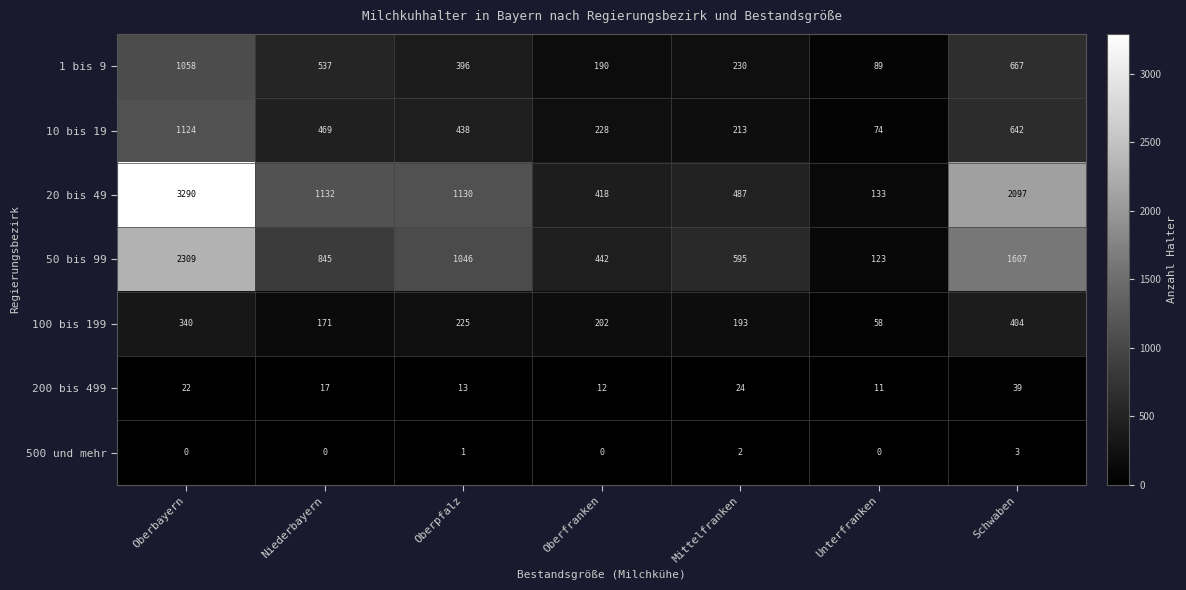

What is the lowest value of the 100 bis 199 series?

58